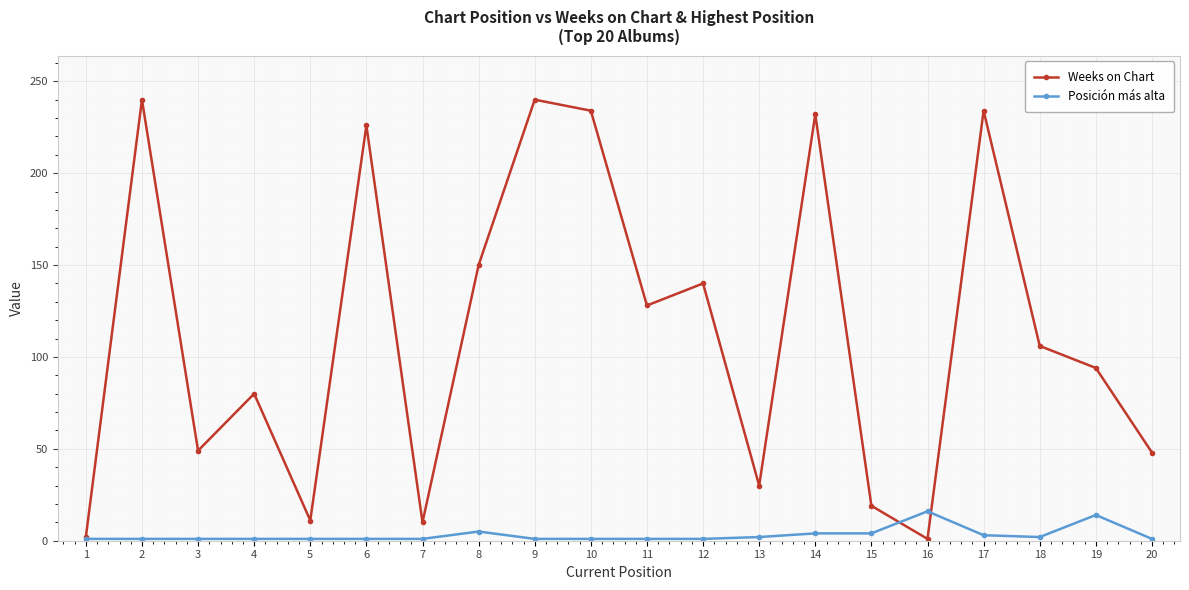

How many categories are shown in the chart?

20